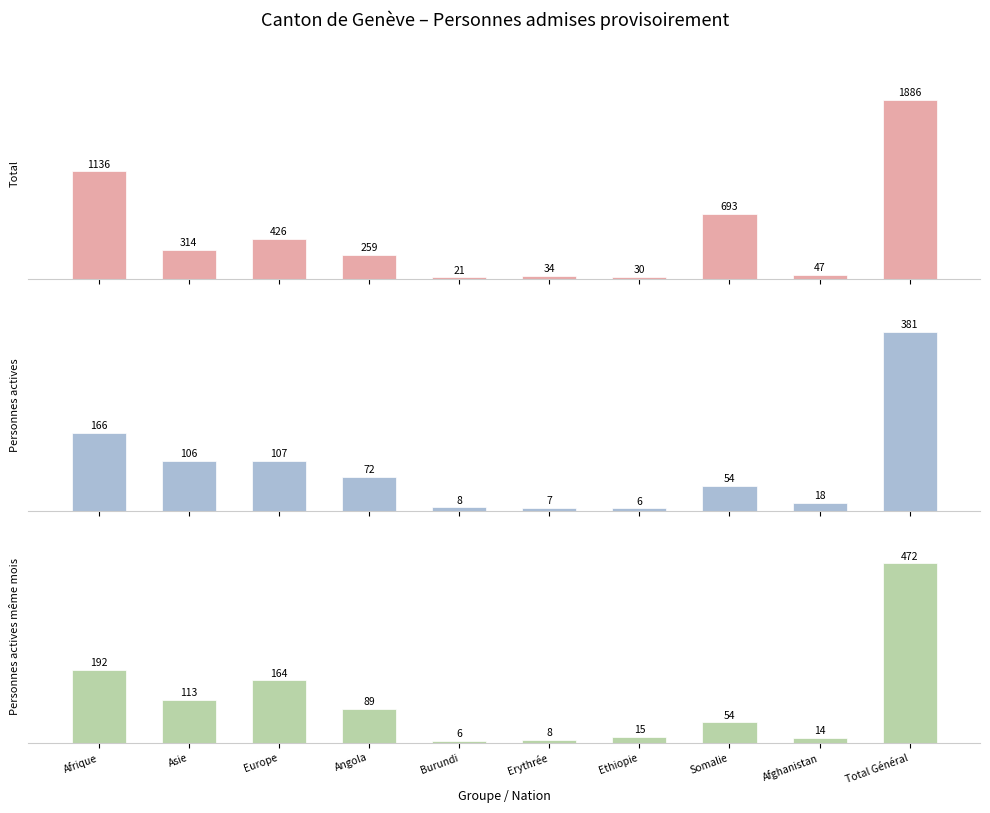

What position from the left is Afrique?

1